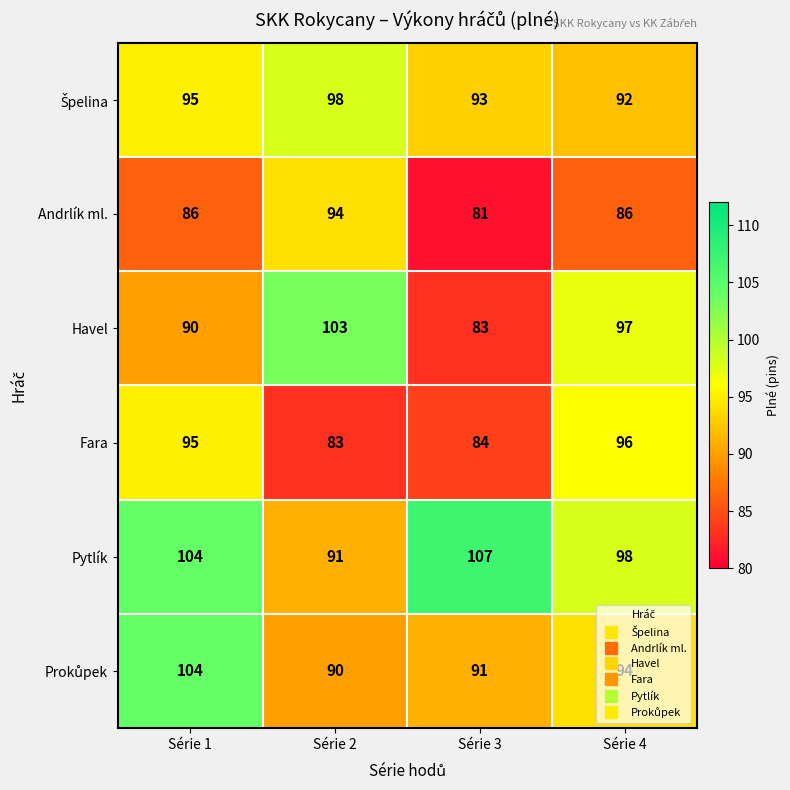

What value does the Fara series have at Série 3, to the nearest 5?

85